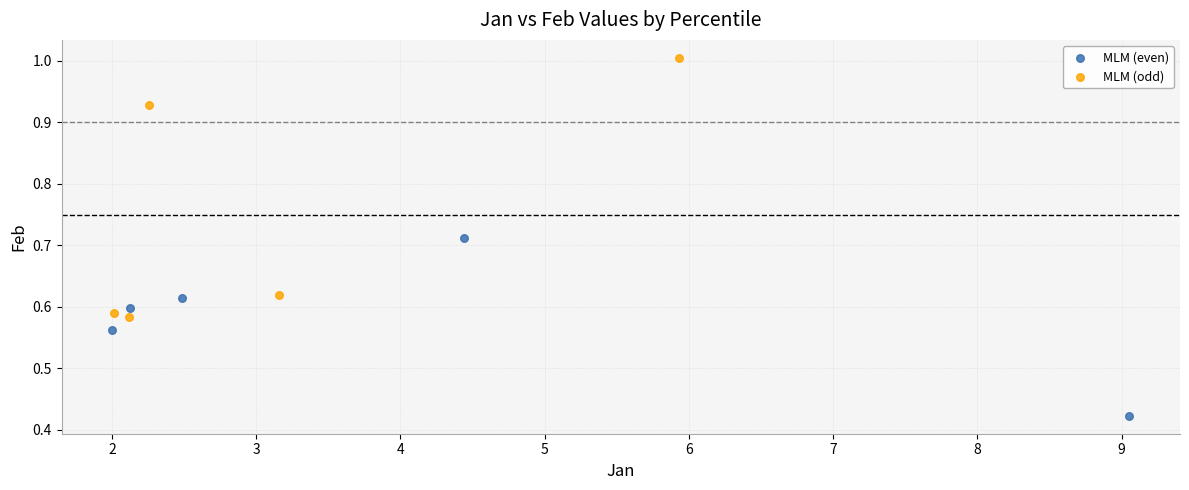

Which series reaches the minimum Y coordinate?

MLM (even)